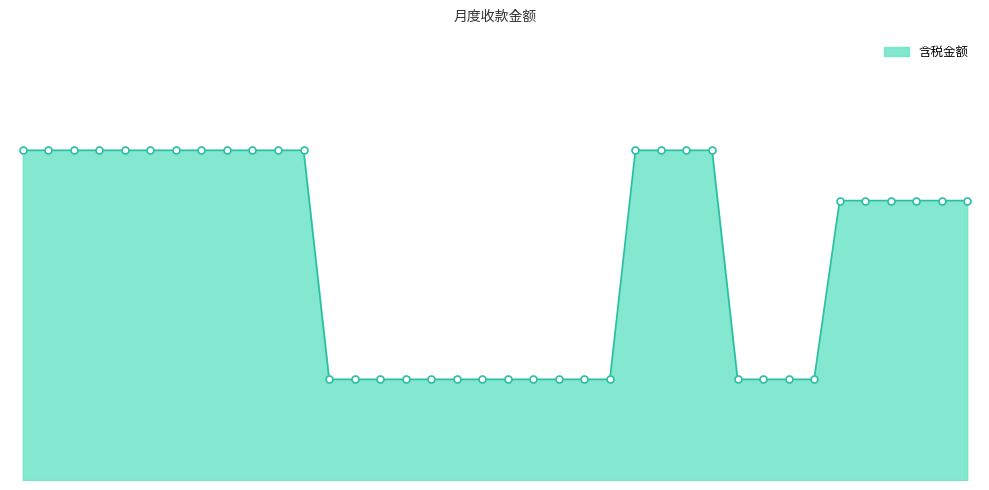

Does the chart have visible grid lines?

No